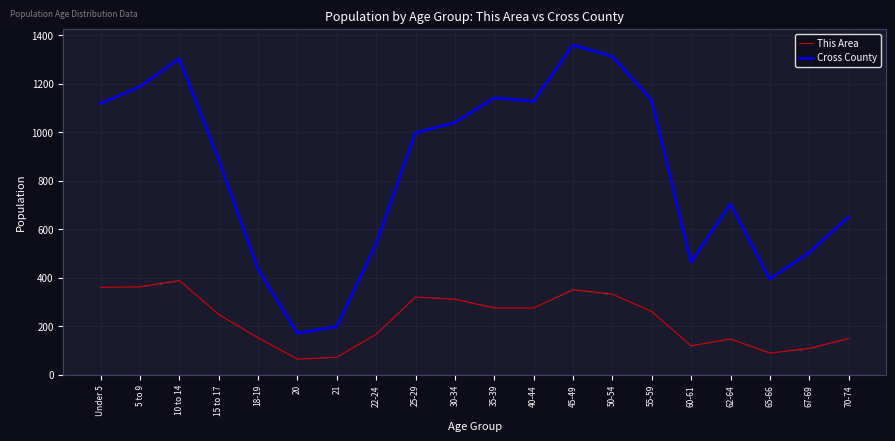

What is the highest value of the Cross County series?

1359